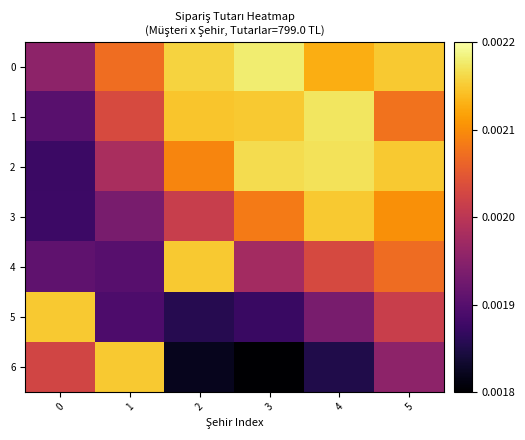

Reading left to right, extract all data points from this chart.

0: 0=0.0	1=0.0	2=0.0	3=0.0	4=0.0	5=0.0
1: 0=0.0	1=0.0	2=0.0	3=0.0	4=0.0	5=0.0
2: 0=0.0	1=0.0	2=0.0	3=0.0	4=0.0	5=0.0
3: 0=0.0	1=0.0	2=0.0	3=0.0	4=0.0	5=0.0
4: 0=0.0	1=0.0	2=0.0	3=0.0	4=0.0	5=0.0
5: 0=0.0	1=0.0	2=0.0	3=0.0	4=0.0	5=0.0
6: 0=0.0	1=0.0	2=0.0	3=0.0	4=0.0	5=0.0